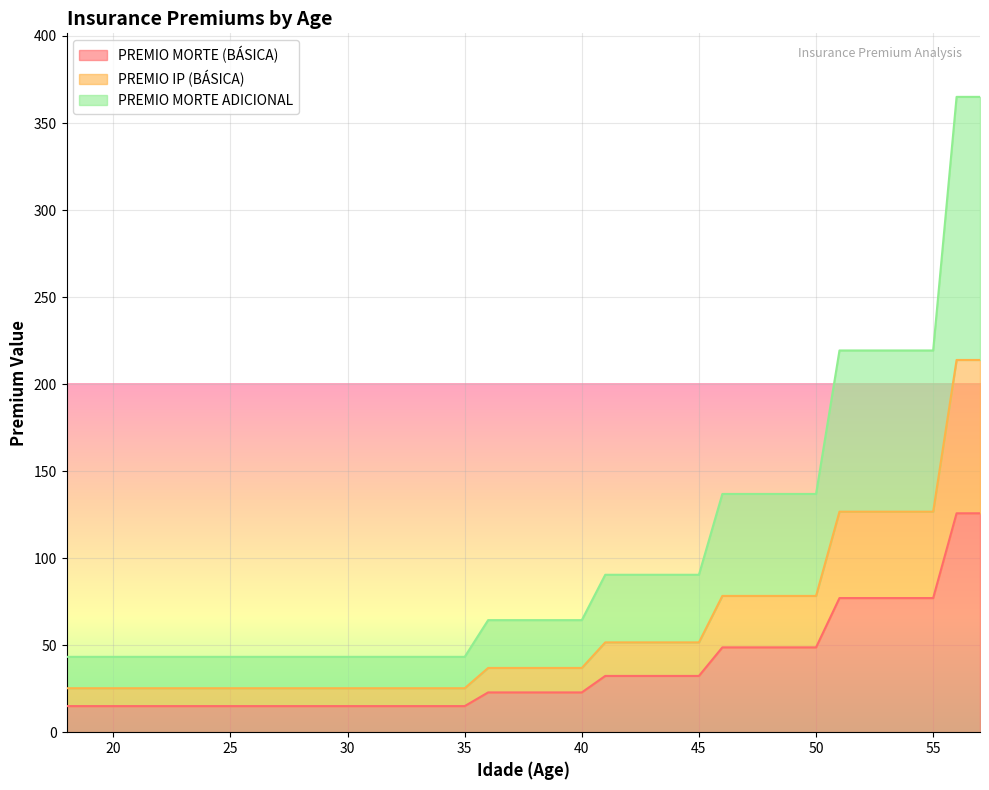

True or false: PREMIO IP (BÁSICA) has a value of 25.3 at 32.

True